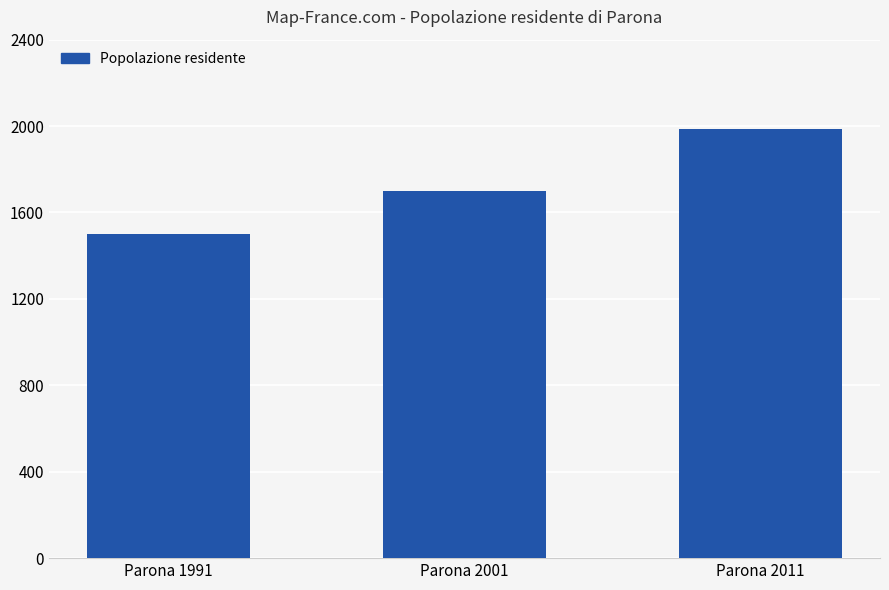

Reading left to right, list all the values displayed in this chart.

1500	1698	1987